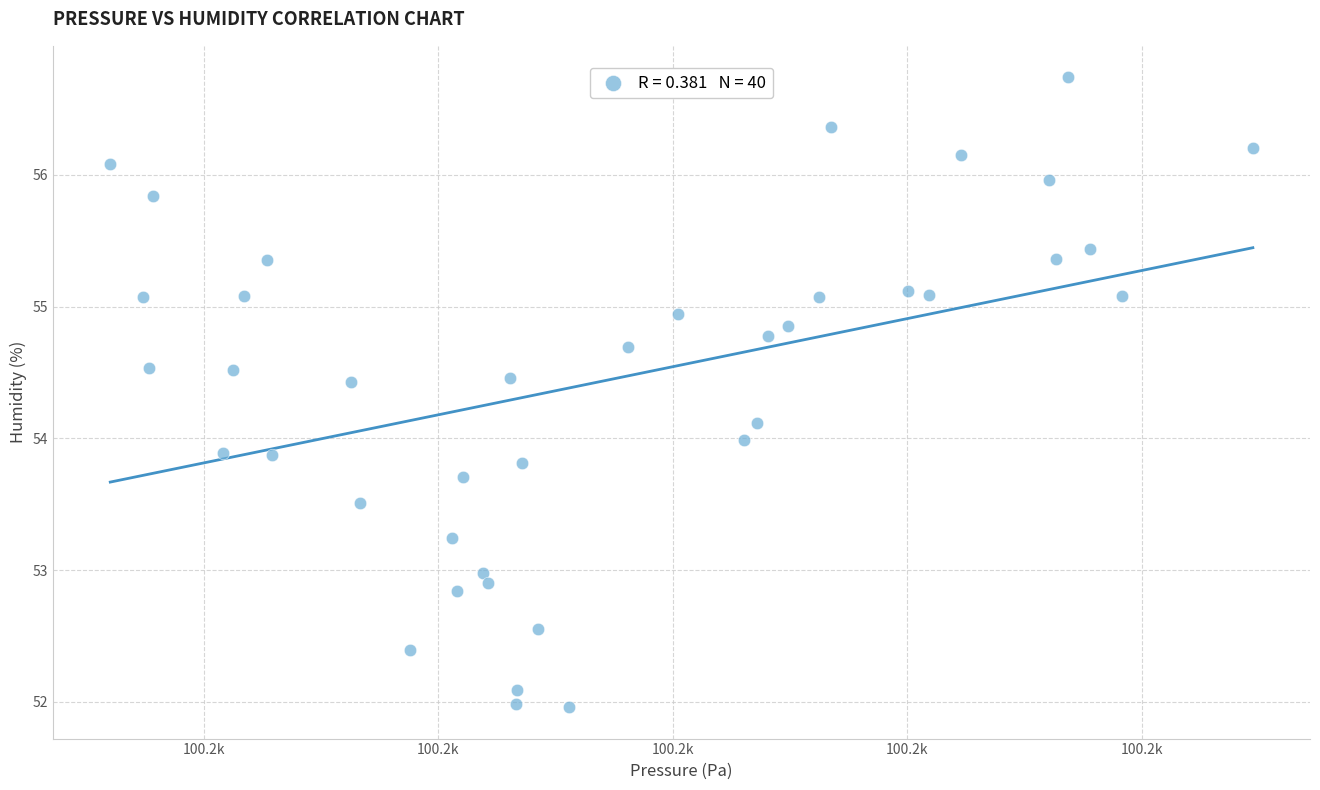

What is the range of X values (max minus min)?

48.7